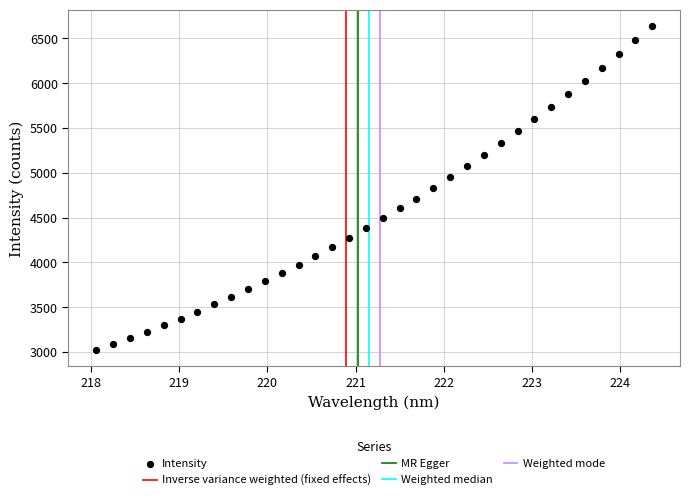

What is the range of Y values (max minus min)?

3622.1